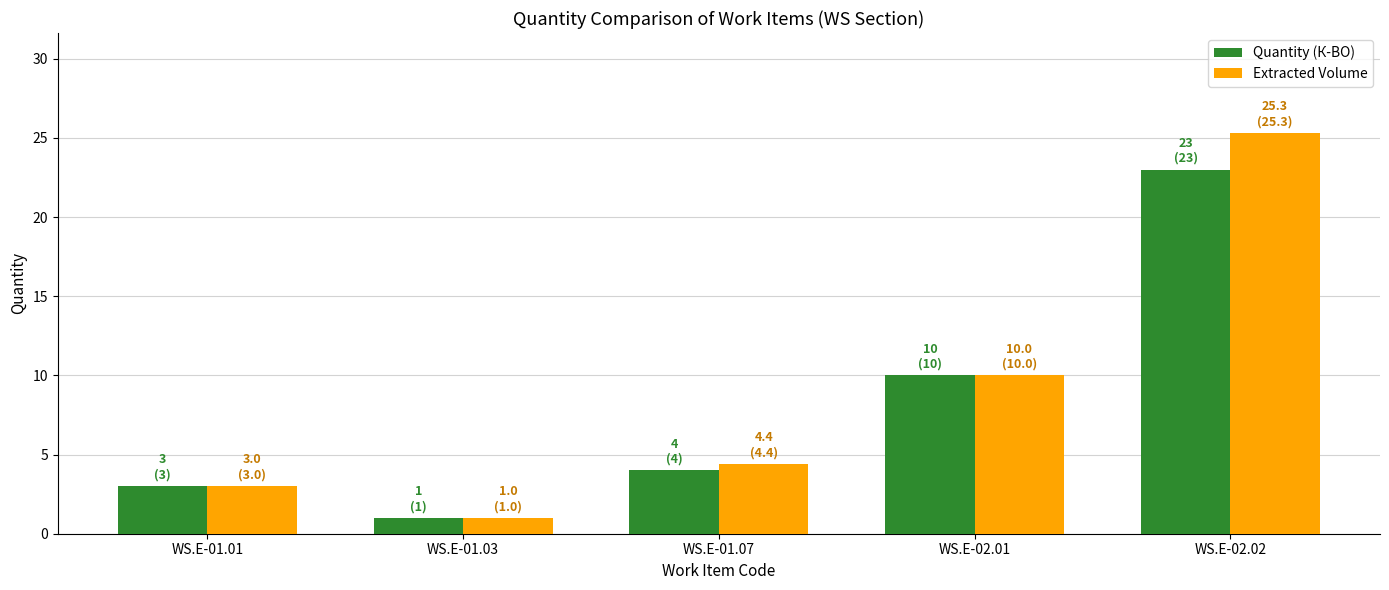

What is the label of the 2nd bar from the right?

WS.E-02.01